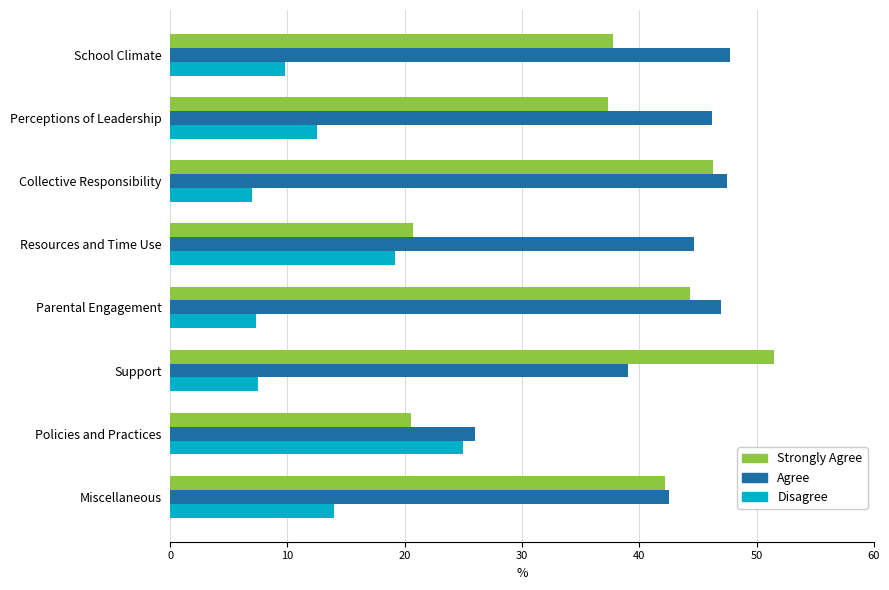

At how many categories does at least one series exceed 29?

7